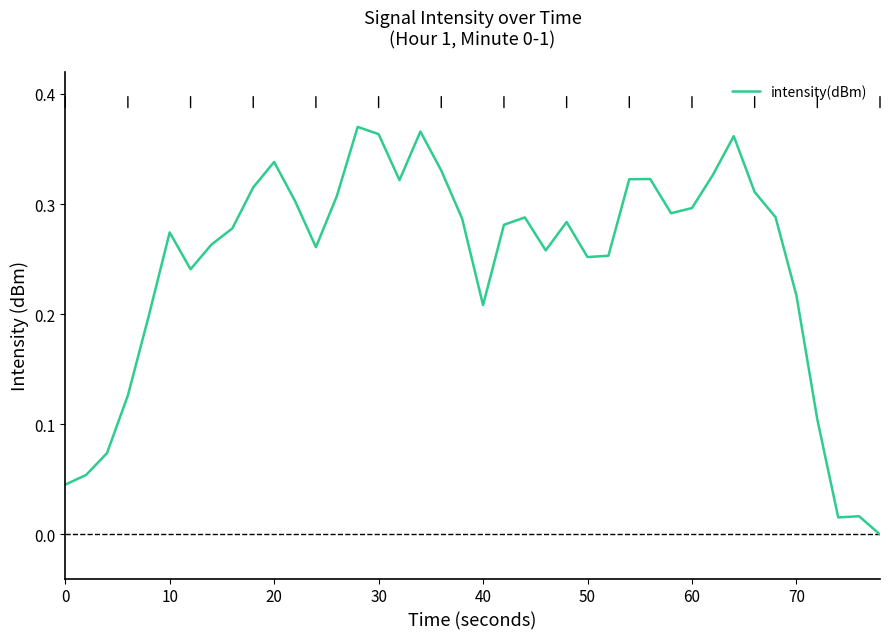

How many lines are shown in the chart?

1